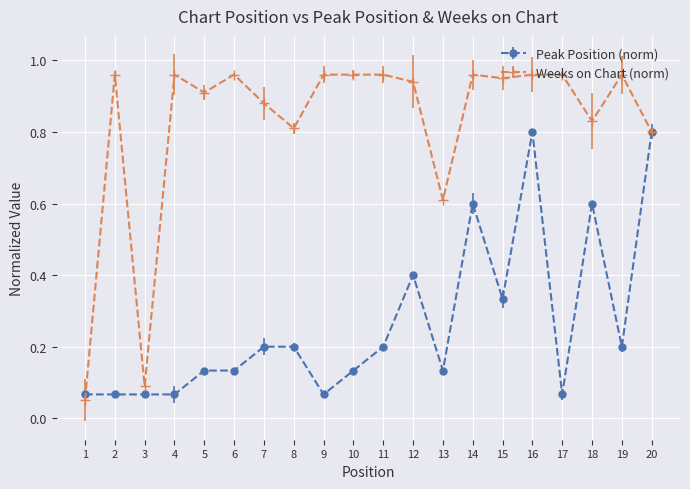

What is the value of the Peak Position (norm) point at the 11th from the left?

0.2